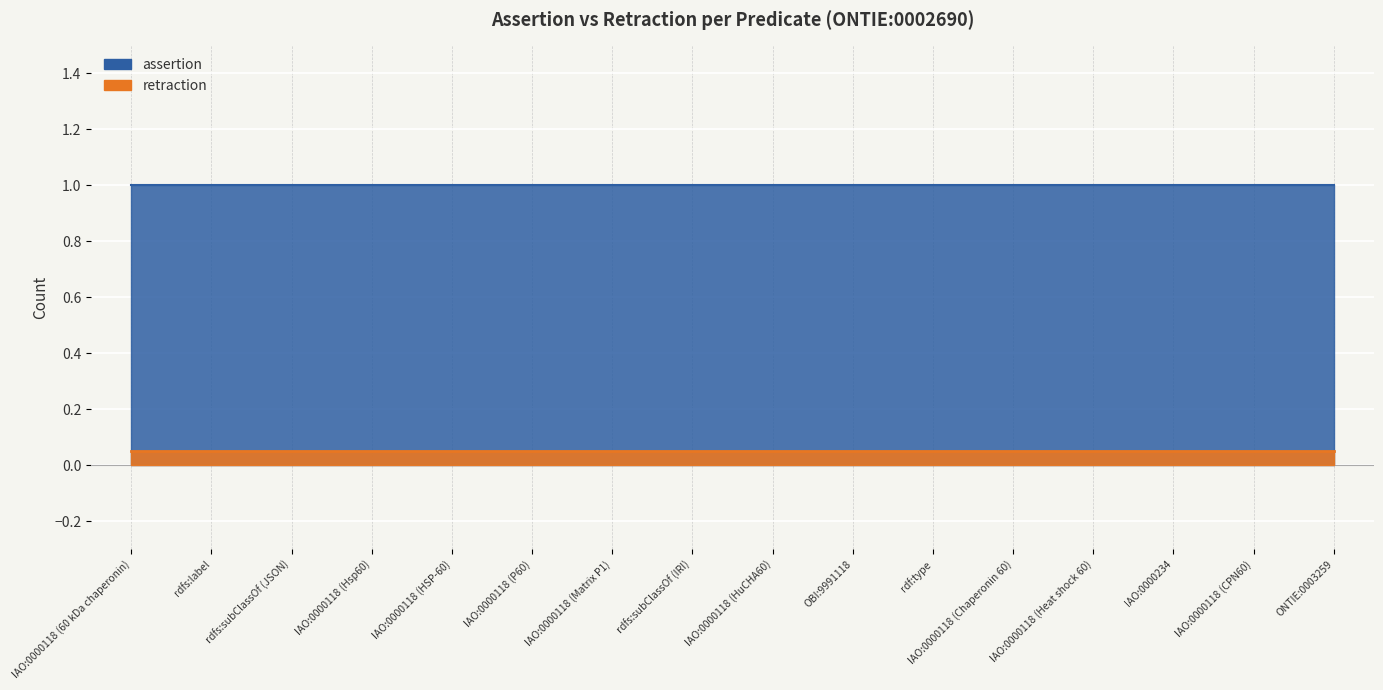

Count the number of data series in this chart.

2